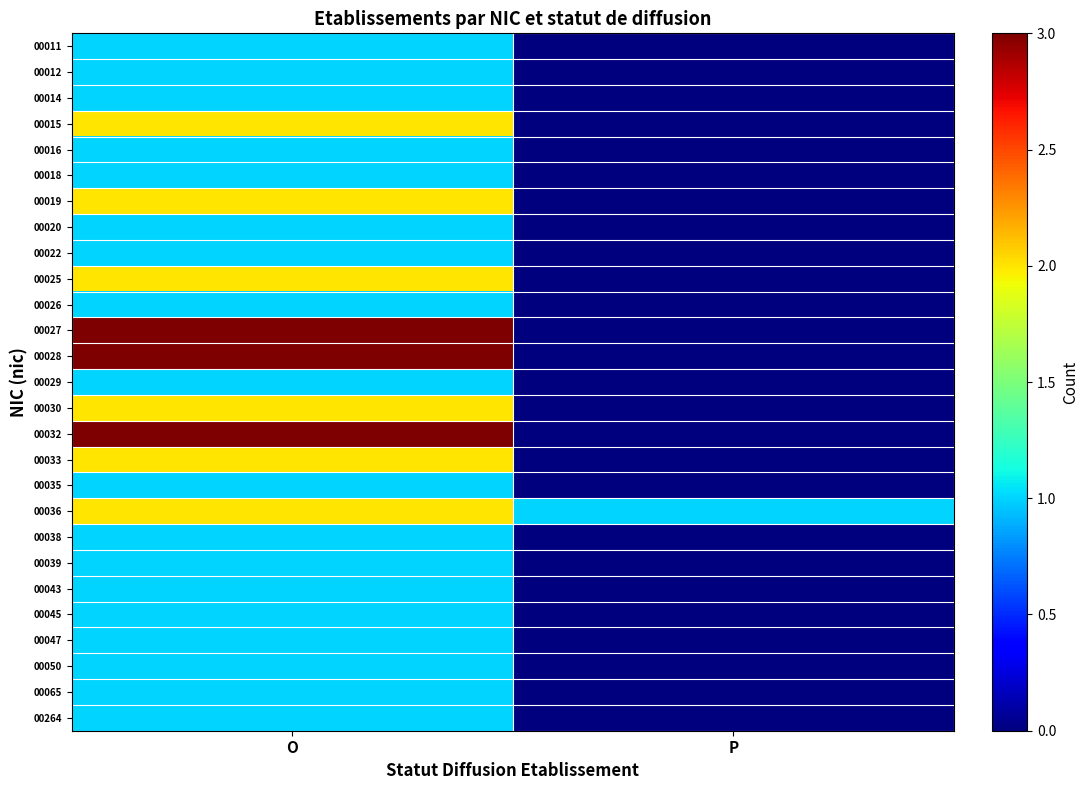

At which category is the sum across all series the highest?

O